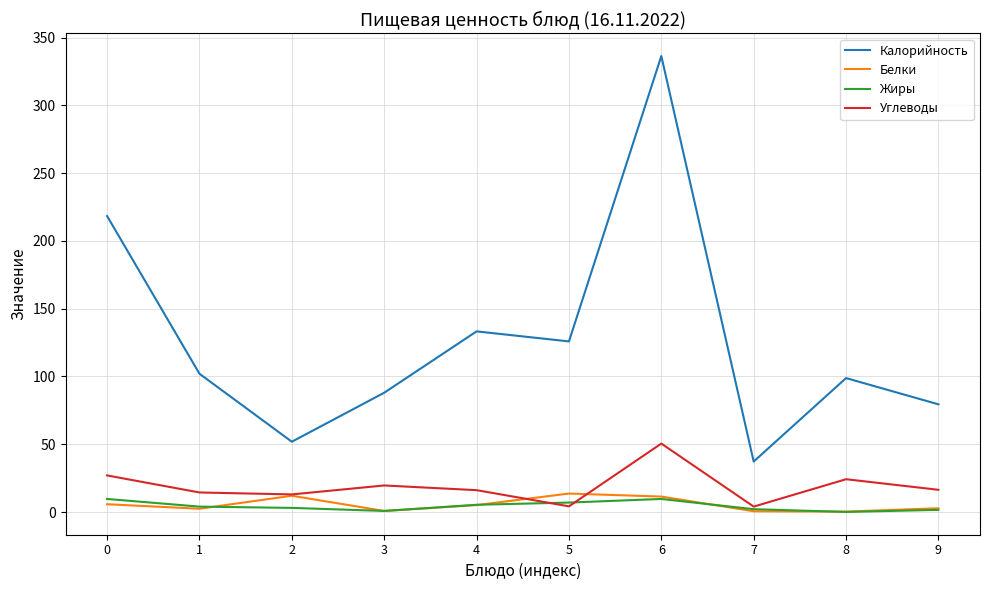

Which series has the widest spread of values?

Калорийность